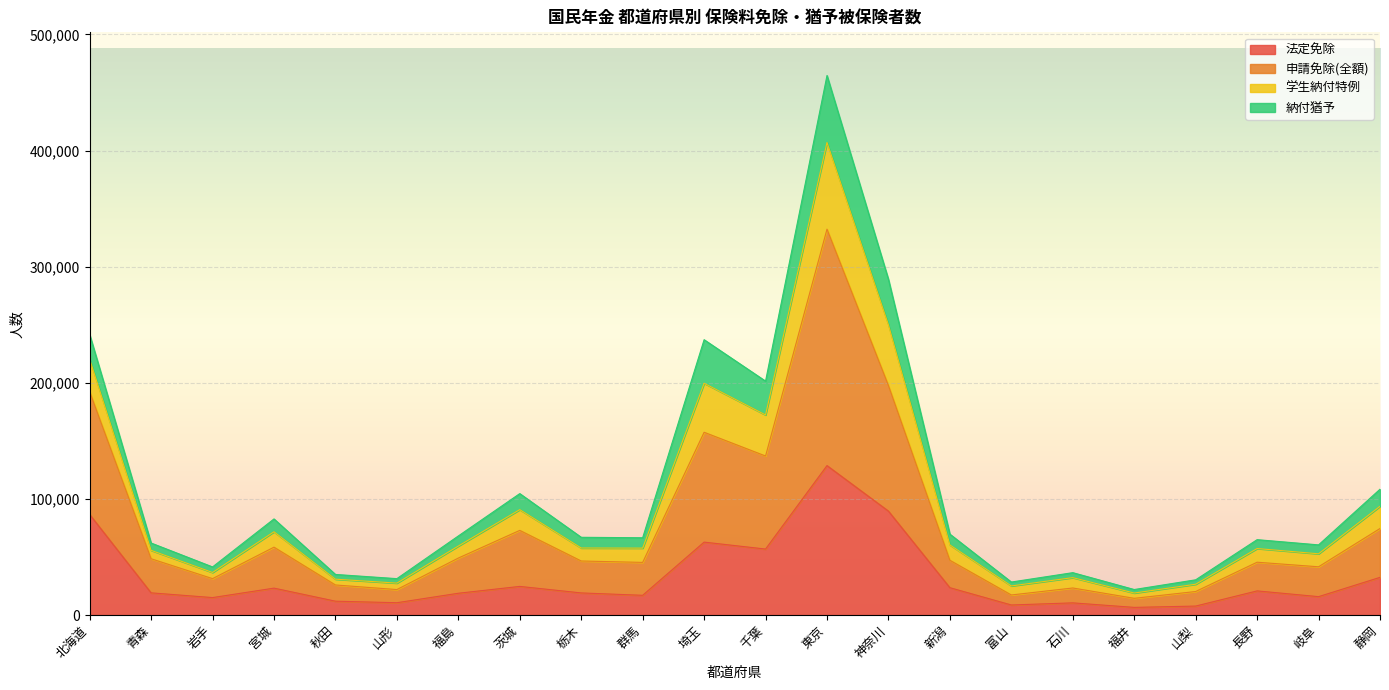

True or false: 申請免除(全額) and 学生納付特例 intersect in this chart.

False